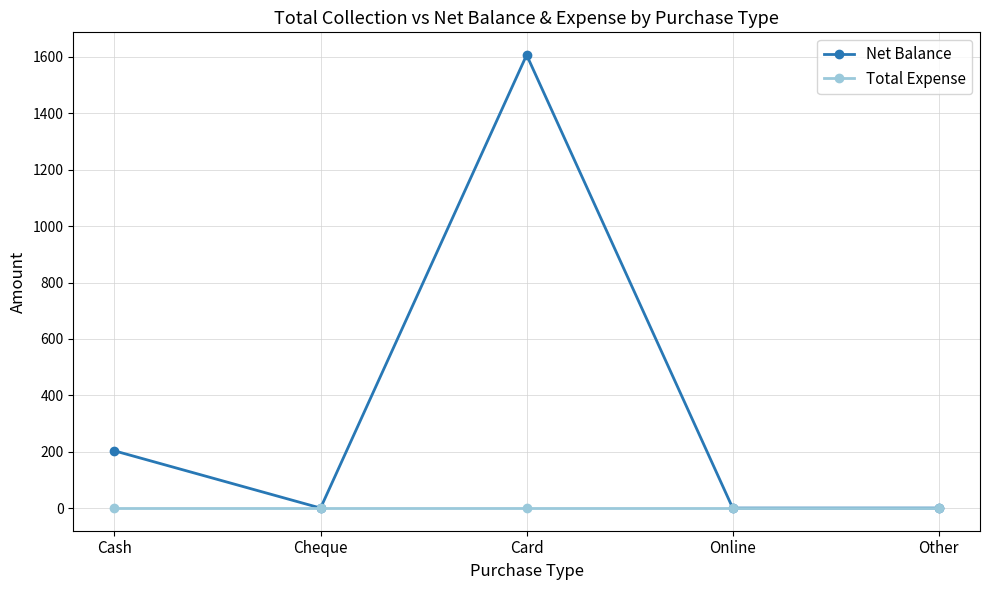

Reading right to left, transcribe all the data shown in this chart.

Net Balance: Other=0	Online=0	Card=1607	Cheque=0	Cash=203
Total Expense: Other=0	Online=0	Card=0	Cheque=0	Cash=0